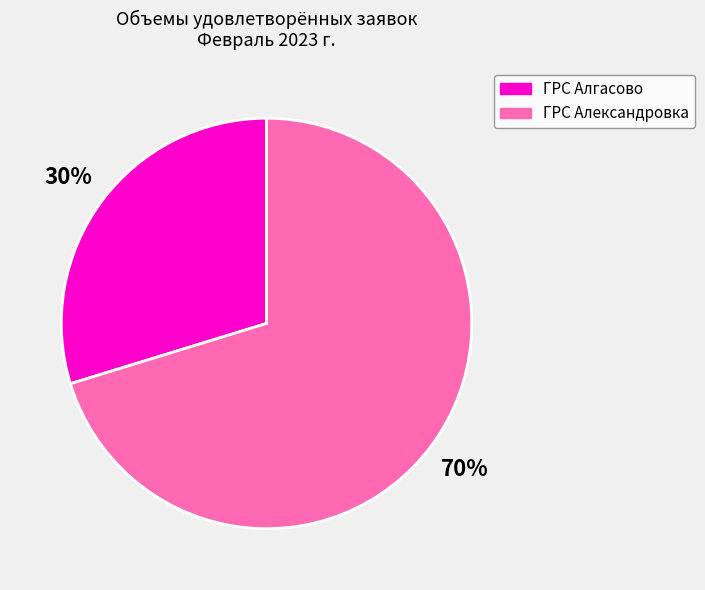

True or false: ГРС Александровка accounts for 83% of the total.

False